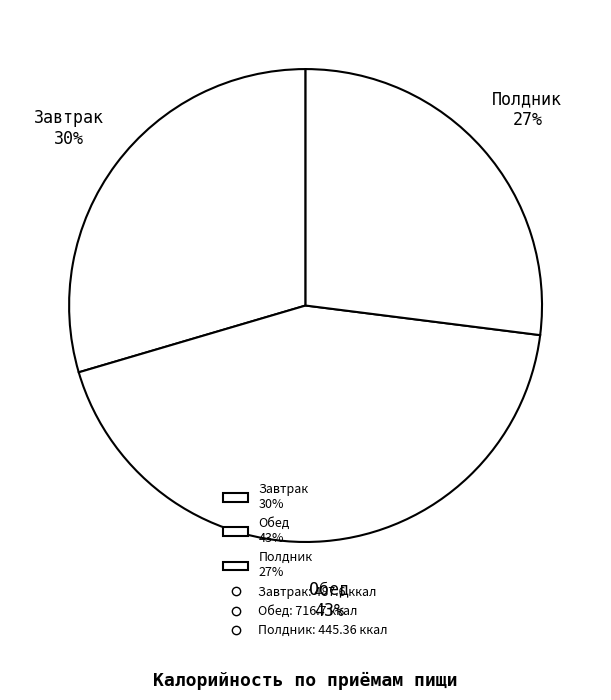

Does any single category account for the majority?

No